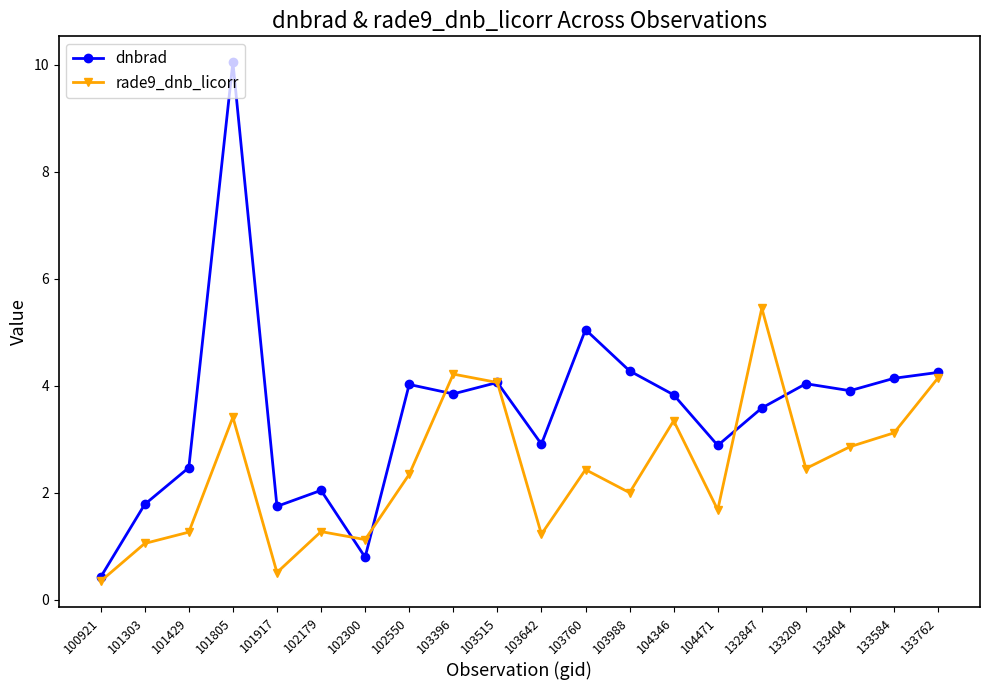

Is it true that dnbrad equals 1.7 at 101917?

True